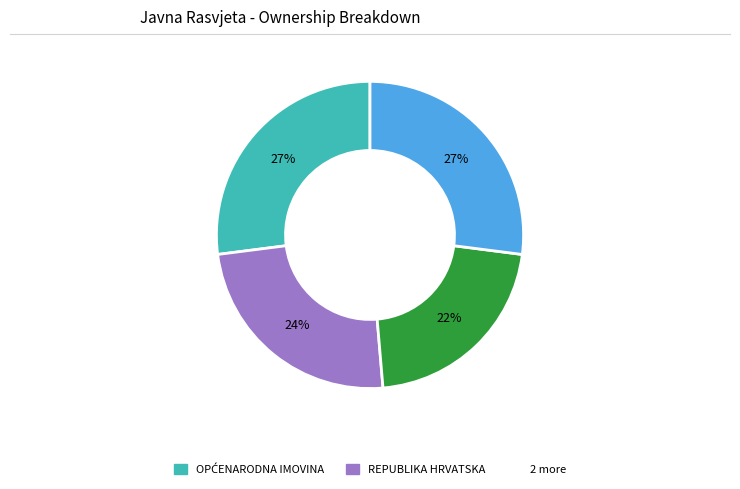

Does any single category account for the majority?

No